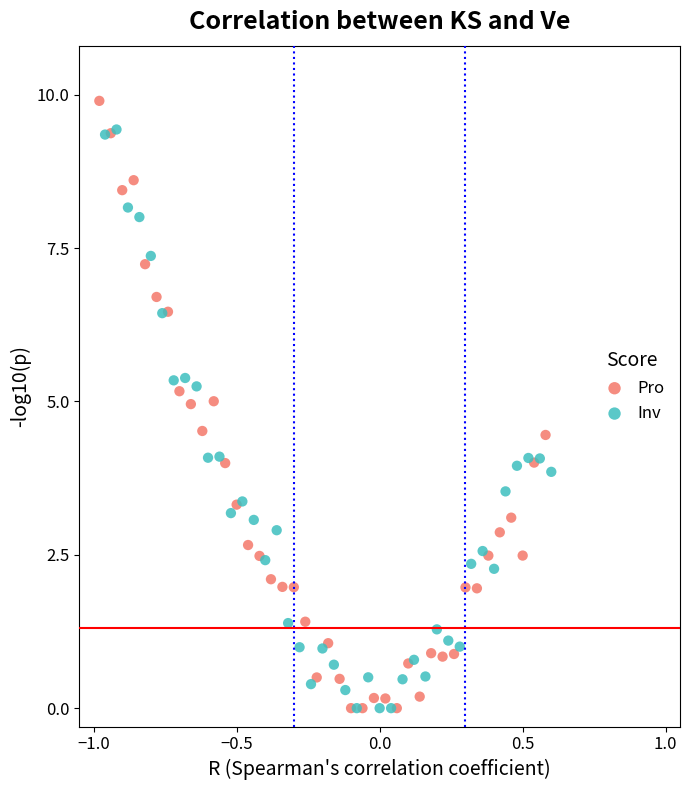

Which series has the widest spread of Y values?

Pro